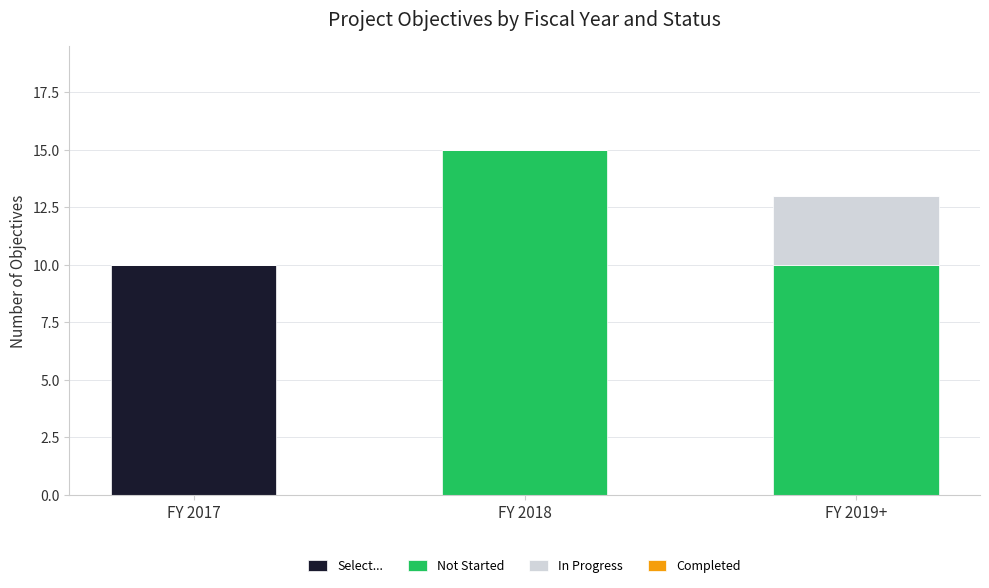

The value of Select... at FY 2017 is 10. True or false?

True